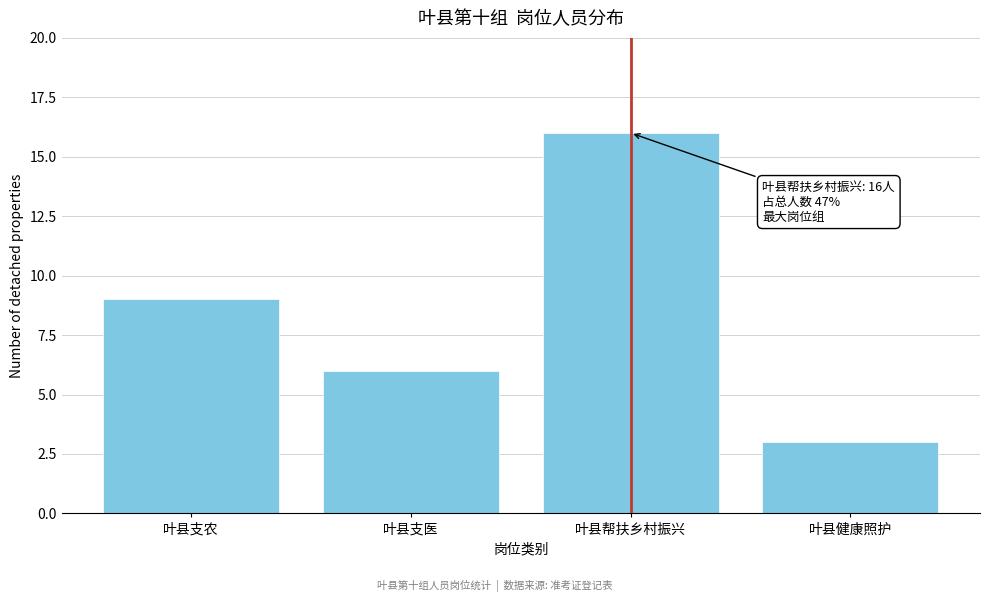

Reading right to left, extract all data points from this chart.

叶县健康照护=3	叶县帮扶乡村振兴=16	叶县支医=6	叶县支农=9